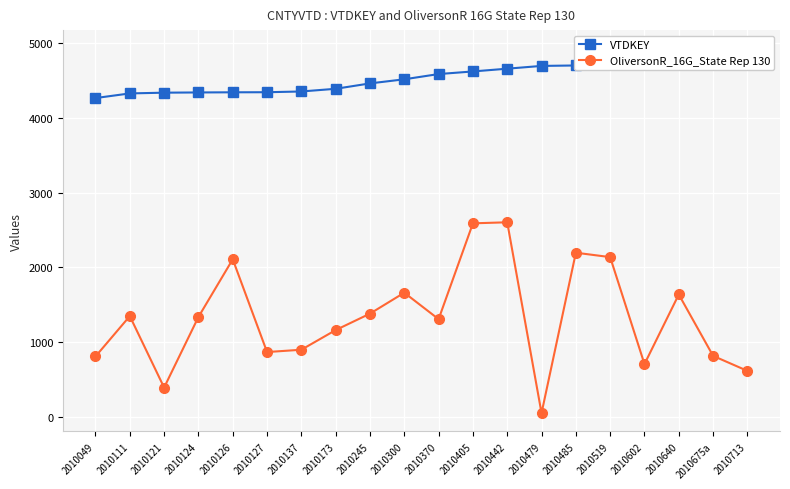

True or false: VTDKEY and OliversonR_16G_State Rep 130 intersect in this chart.

False